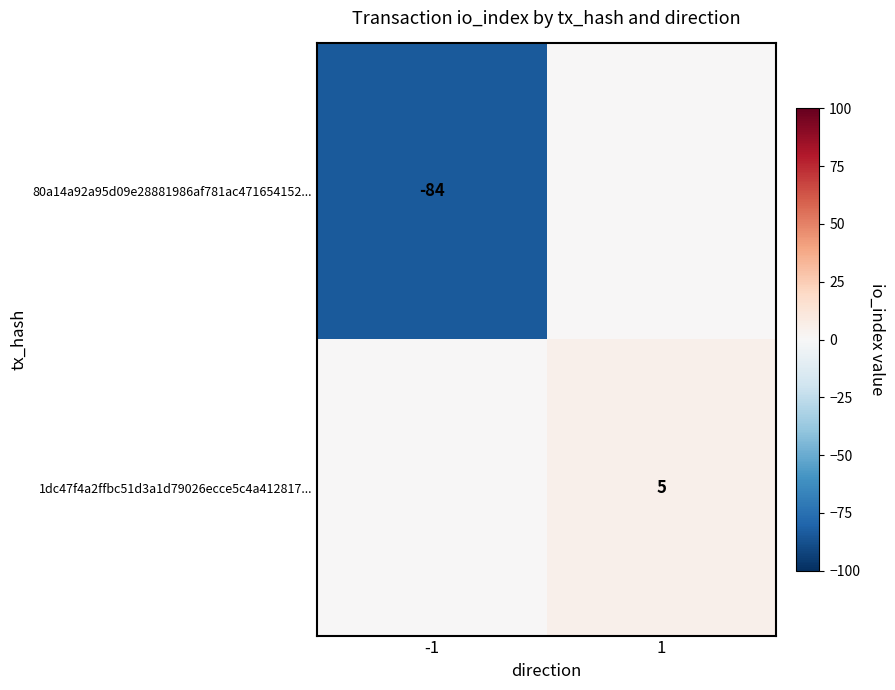

Is the value of 1dc47f4a2ffbc51d3a1d79026ecce5c4a412817... at 1 greater than the value of 80a14a92a95d09e28881986af781ac471654152... at -1?

Yes